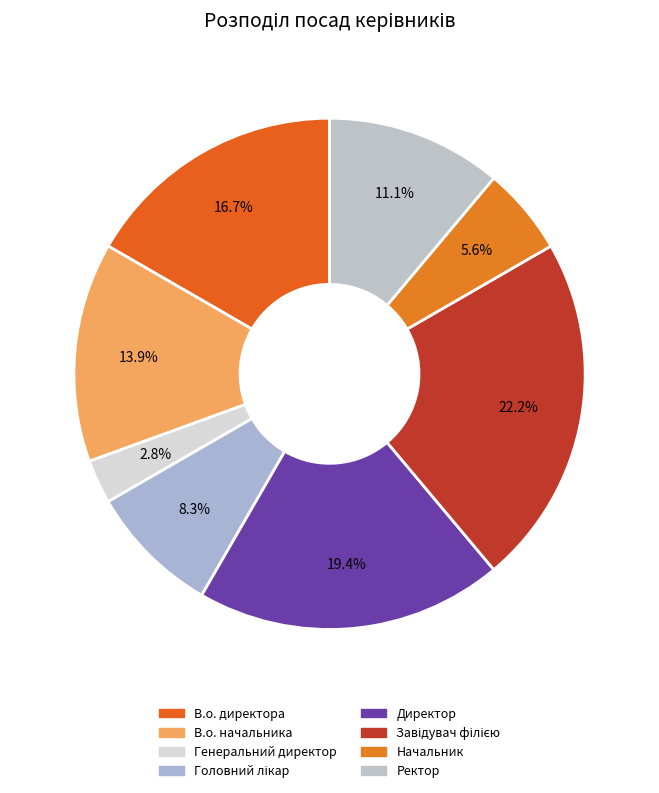

To the nearest percent, what is the difference between the Ректор and Начальник slice percentages?

6%